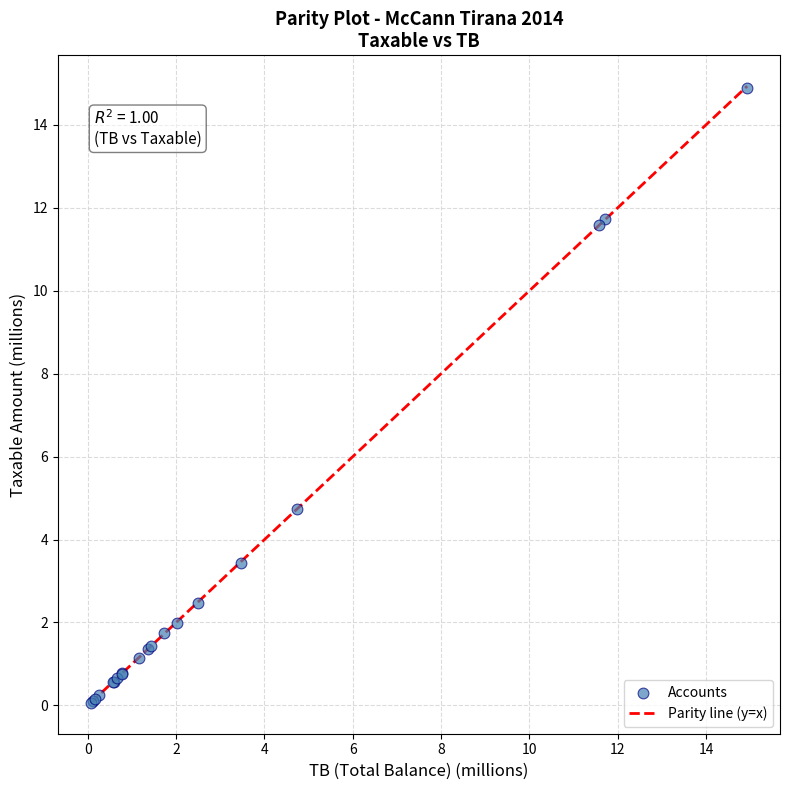

What Y value in the scatter plot is closest to 7?

4.7